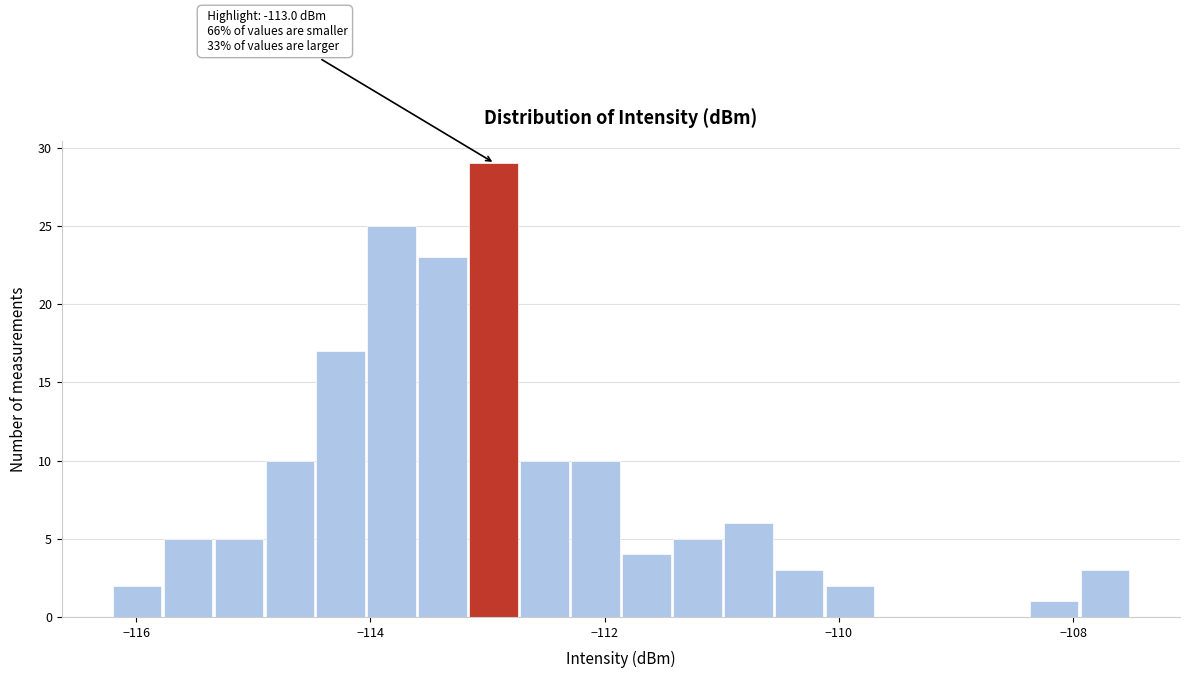

Around what value on the x-axis is the tallest bar? Give the approximate position of its centre, as read against the axis.

-113.0